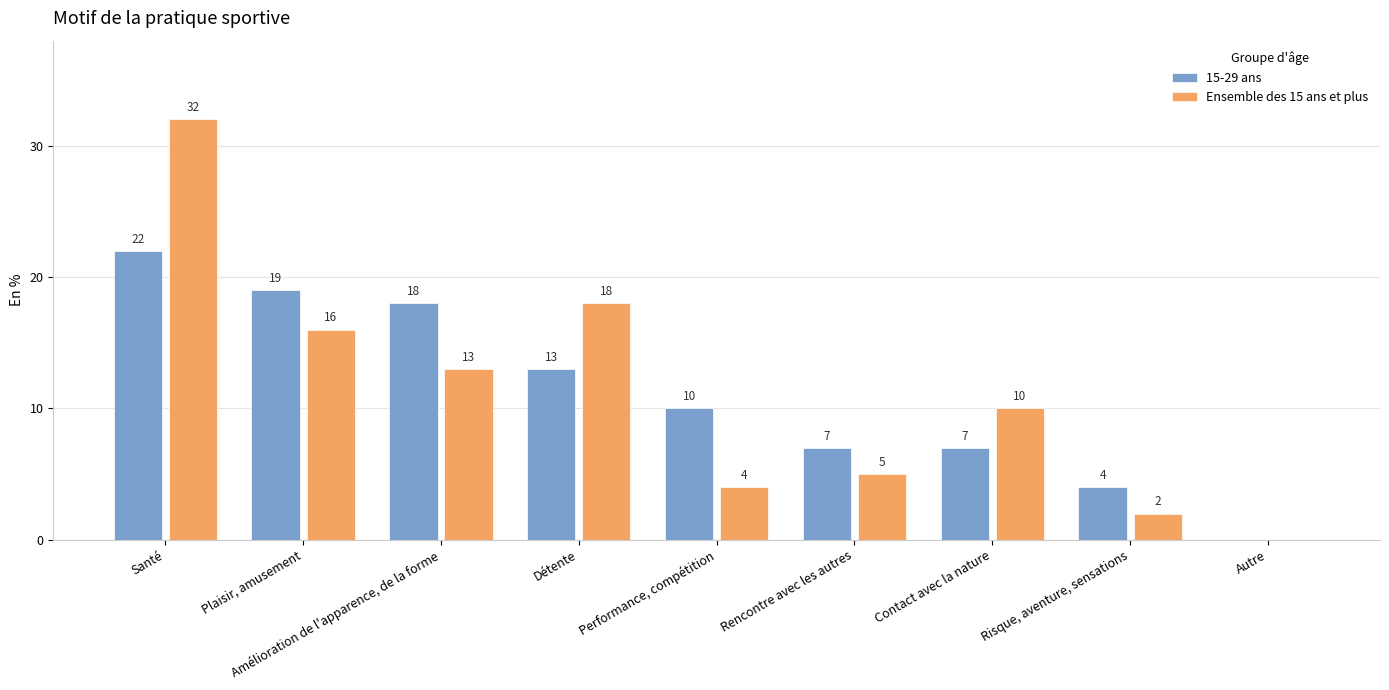

What is the sum of the Ensemble des 15 ans et plus values at Risque, aventure, sensations and Performance, compétition?

6